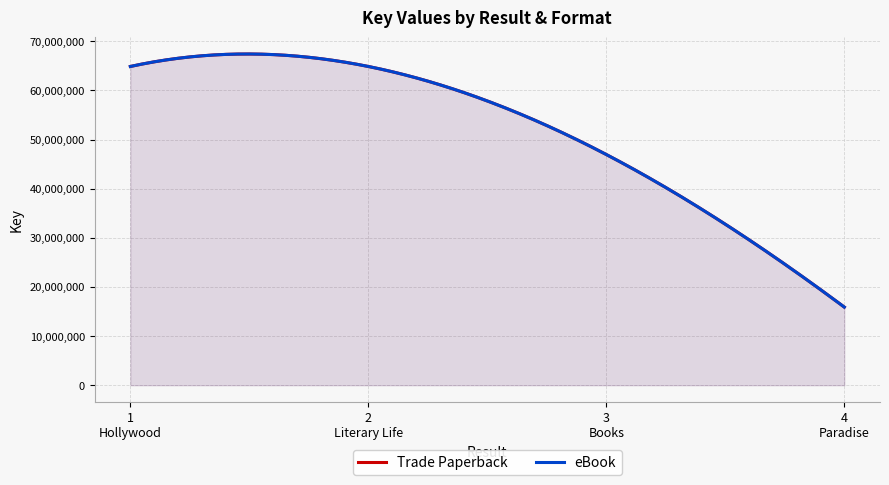

What is the minimum value for Trade Paperback?

15901403